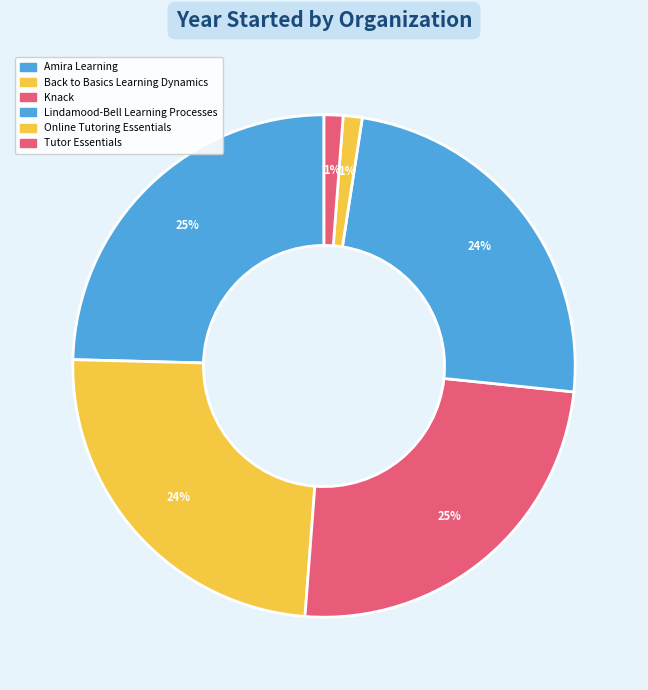

Which slice is the largest?

Amira Learning